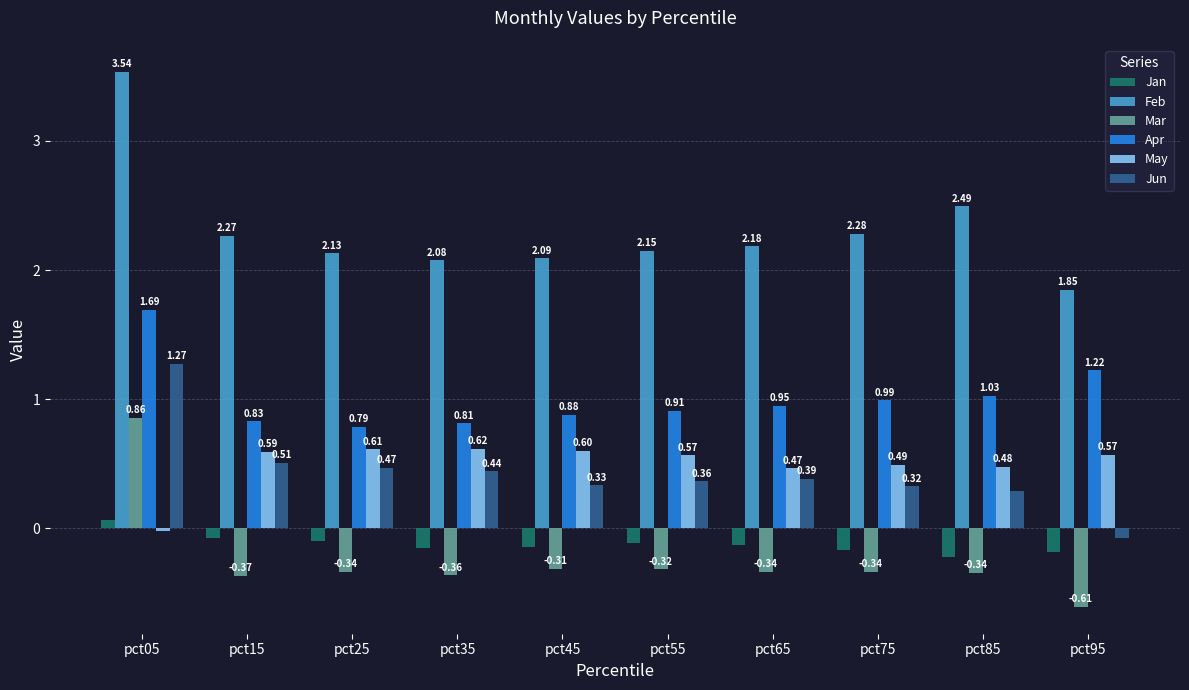

What is the difference between the maximum and minimum values in the Jun series?

1.4